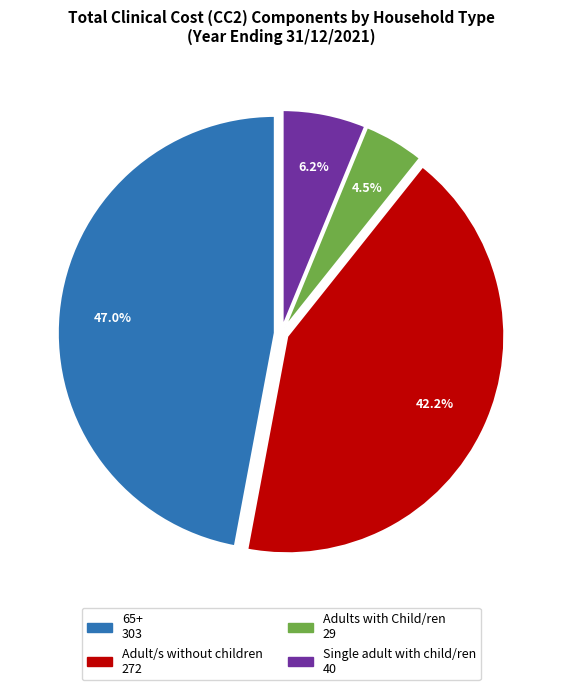

To the nearest percent, what is the combined percentage of Single adult with child/ren and 65+?

53%